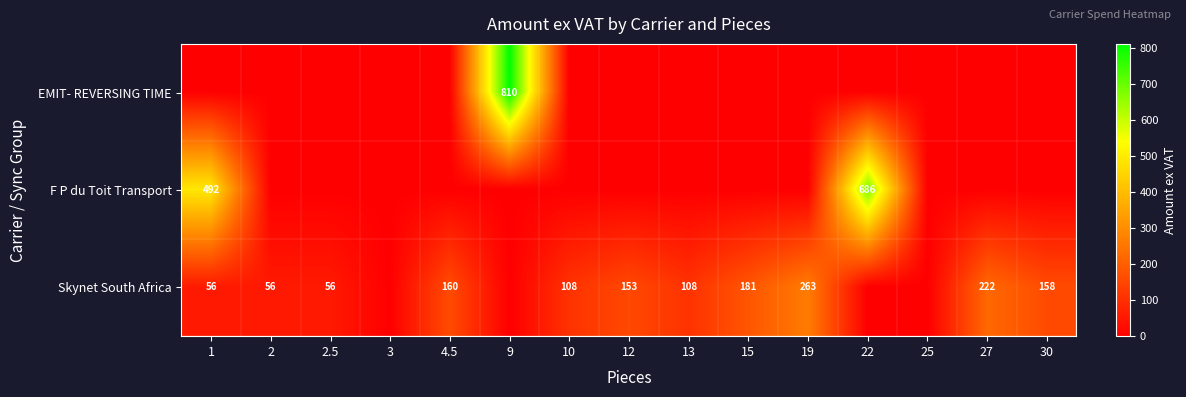

The EMIT- REVERSING TIME series shows 810 at 9. True or false?

True